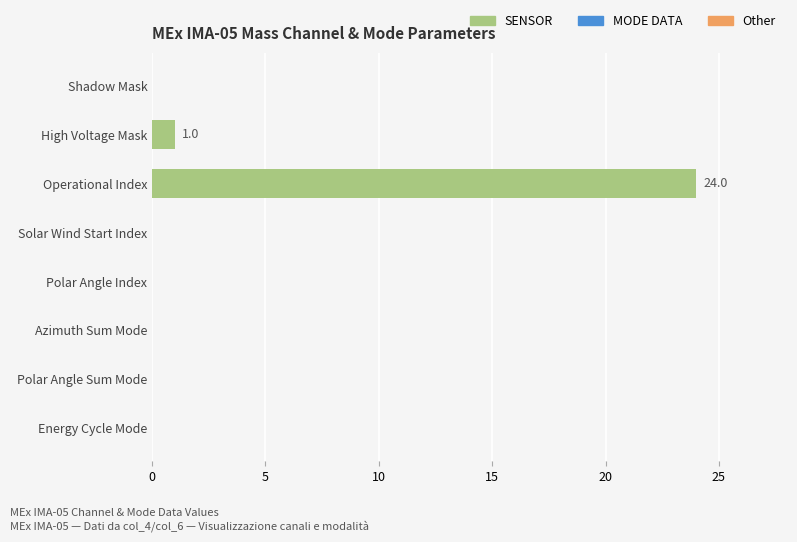

Reading top to bottom, transcribe all the data shown in this chart.

Shadow Mask=0	High Voltage Mask=1	Operational Index=24	Solar Wind Start Index=0	Polar Angle Index=0	Azimuth Sum Mode=0	Polar Angle Sum Mode=0	Energy Cycle Mode=0